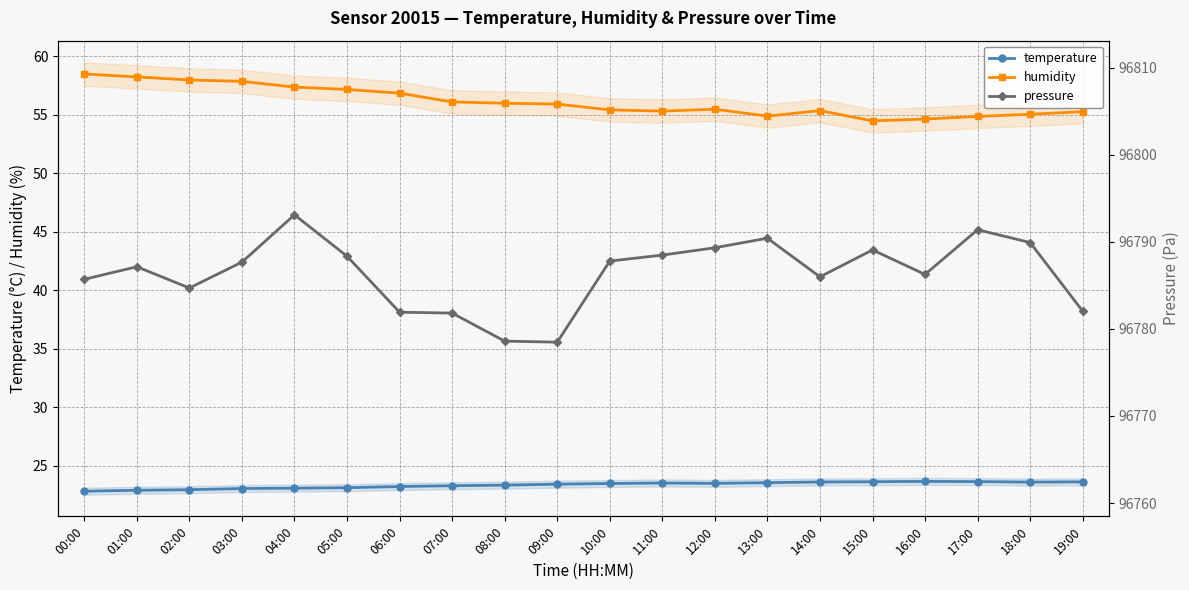

How many data points does each series have?

20